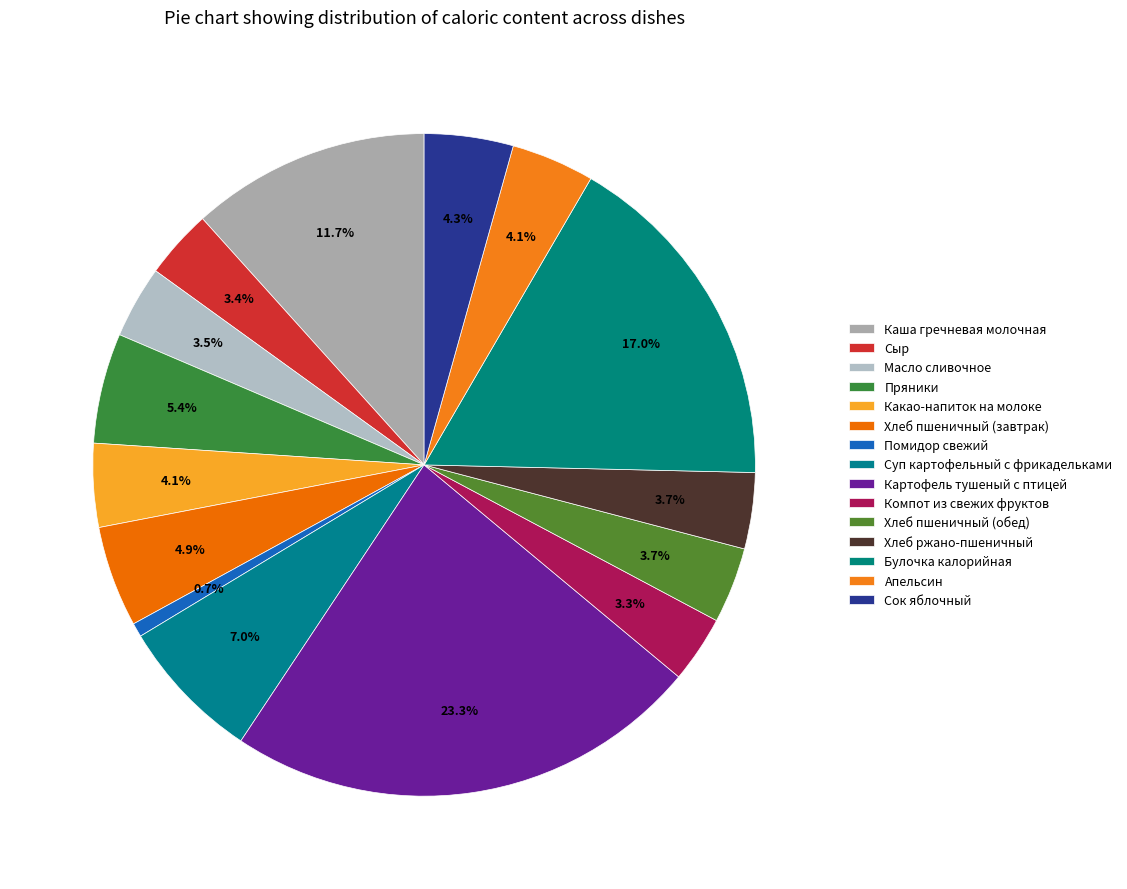

Count the number of slices in the pie.

15